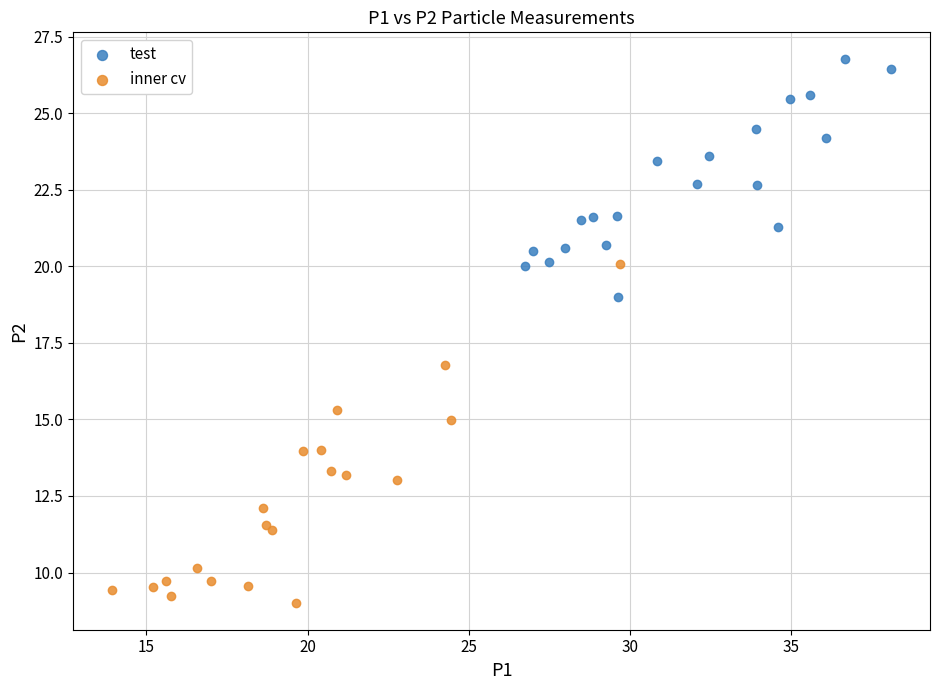

Which series contains the highest Y value?

test